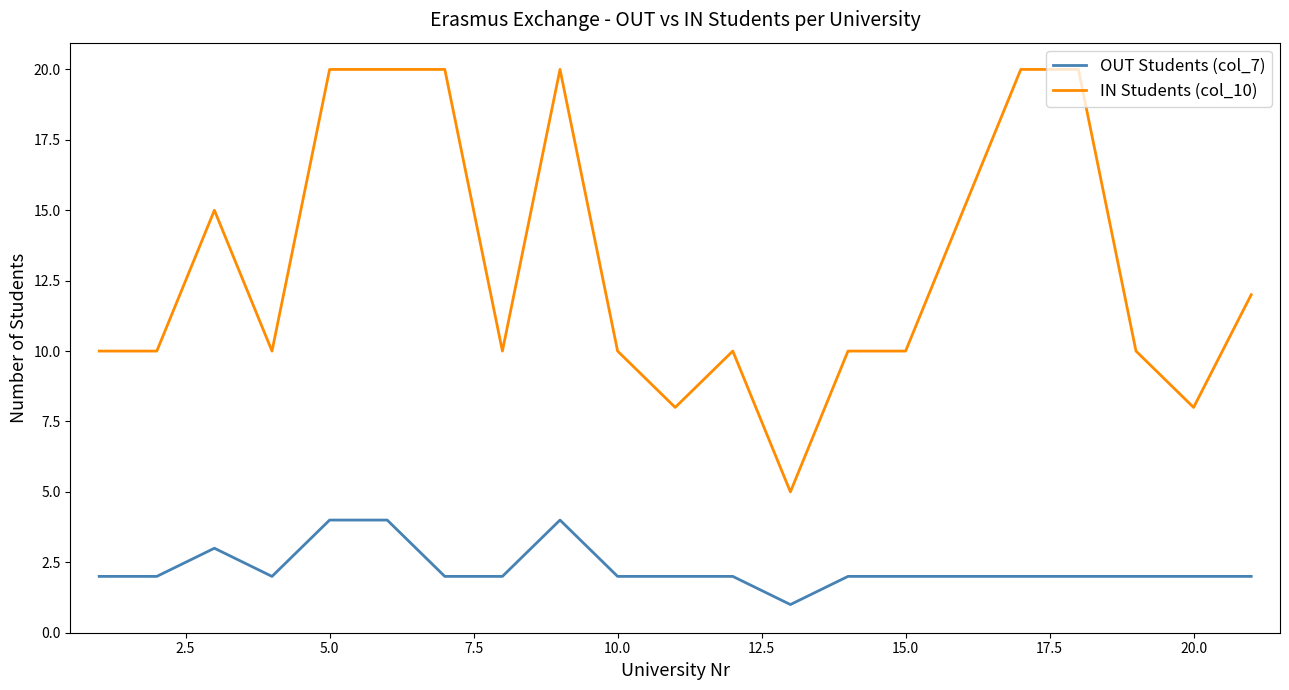

What are all the series names shown in the legend?

OUT Students (col_7), IN Students (col_10)